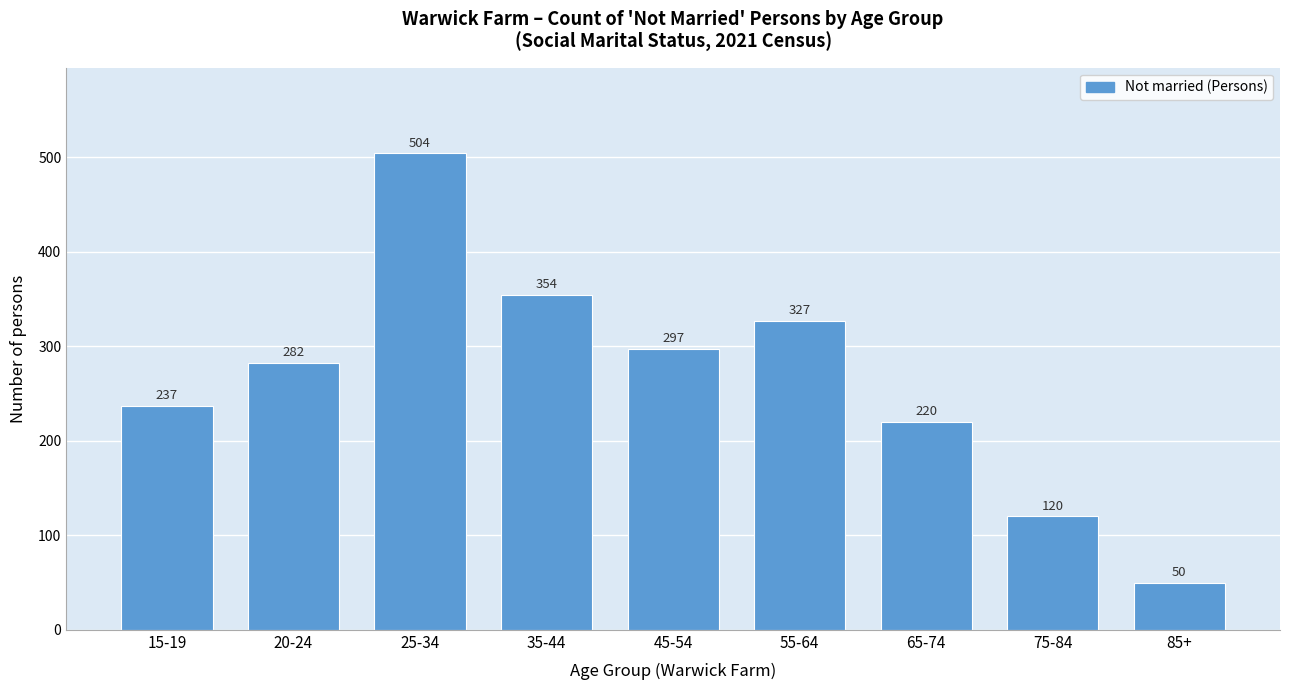

Reading left to right, list all the values displayed in this chart.

237	282	504	354	297	327	220	120	50